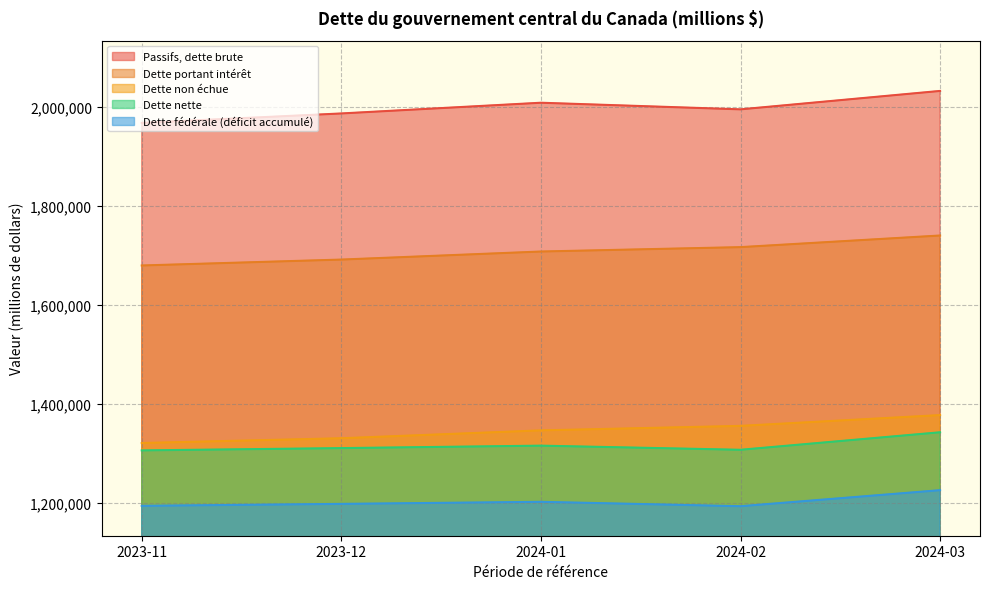

Where is the first local maximum for Dette fédérale (déficit accumulé)?

2024-01